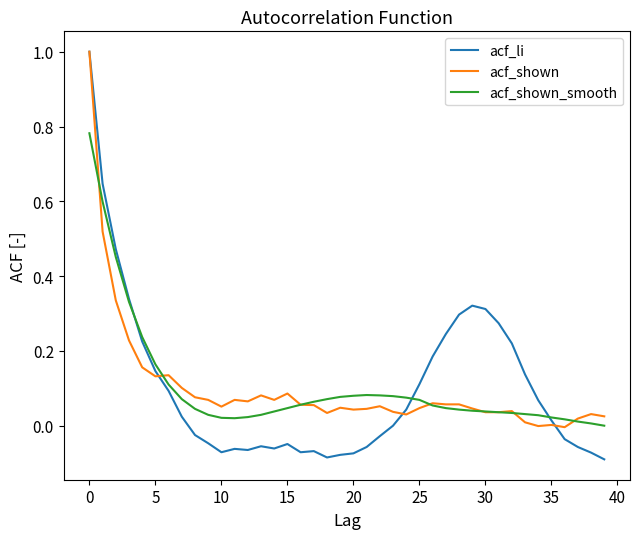

How many lines are shown in the chart?

3